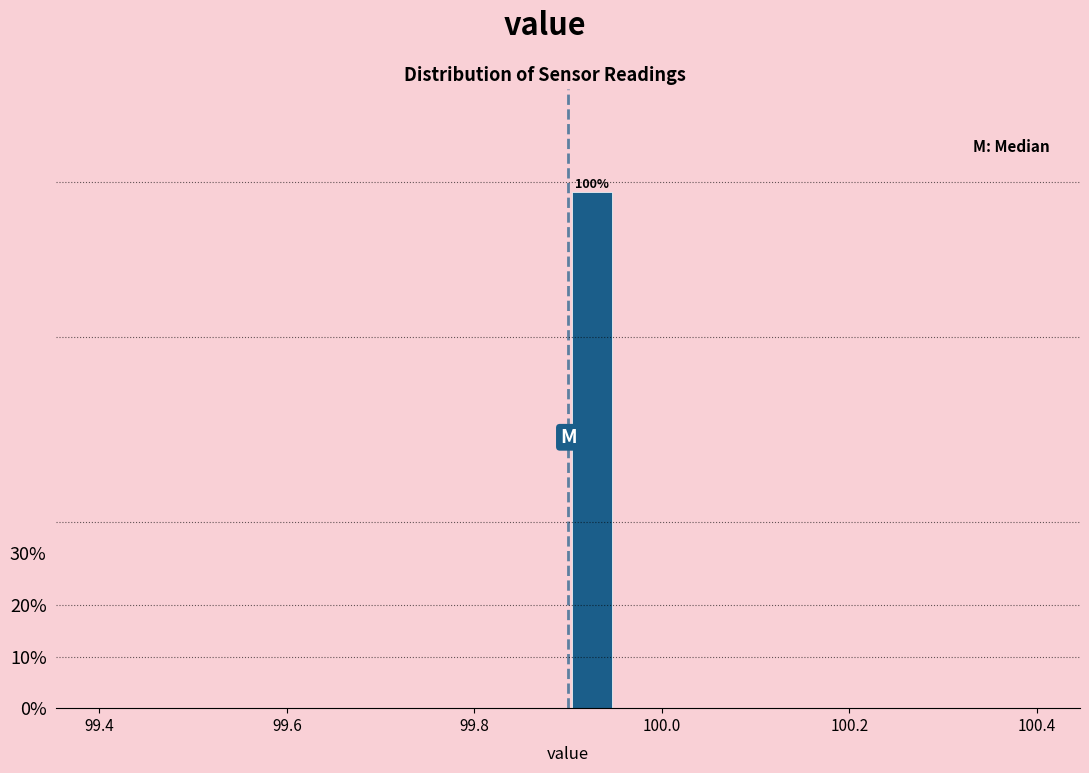

Read against the x-axis, roughly where is the centre of the tallest bar?

99.92